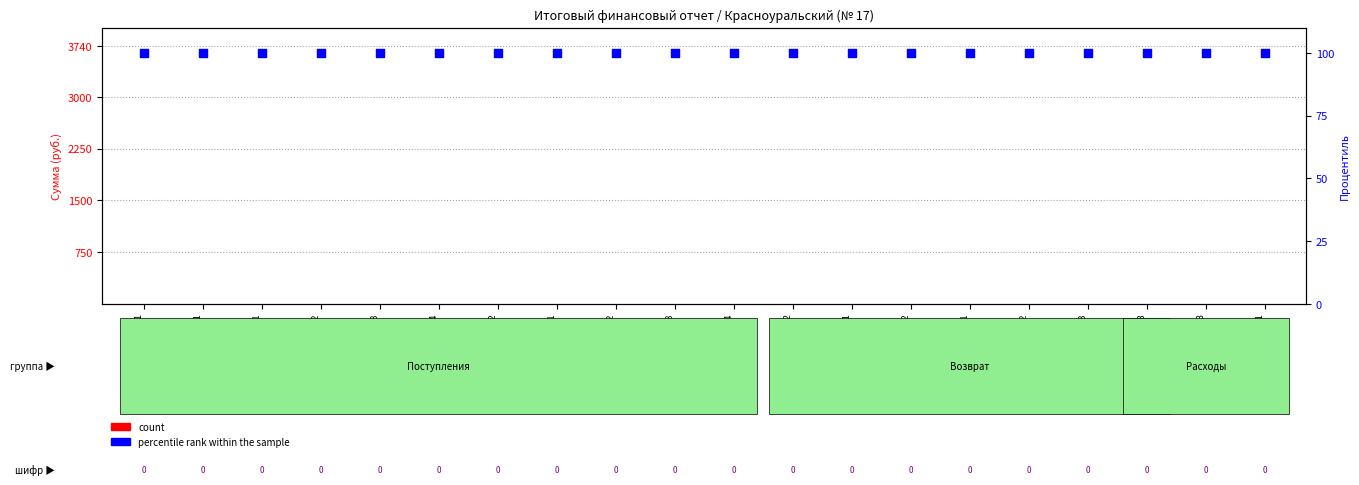

Which series has the widest spread of Y values?

count